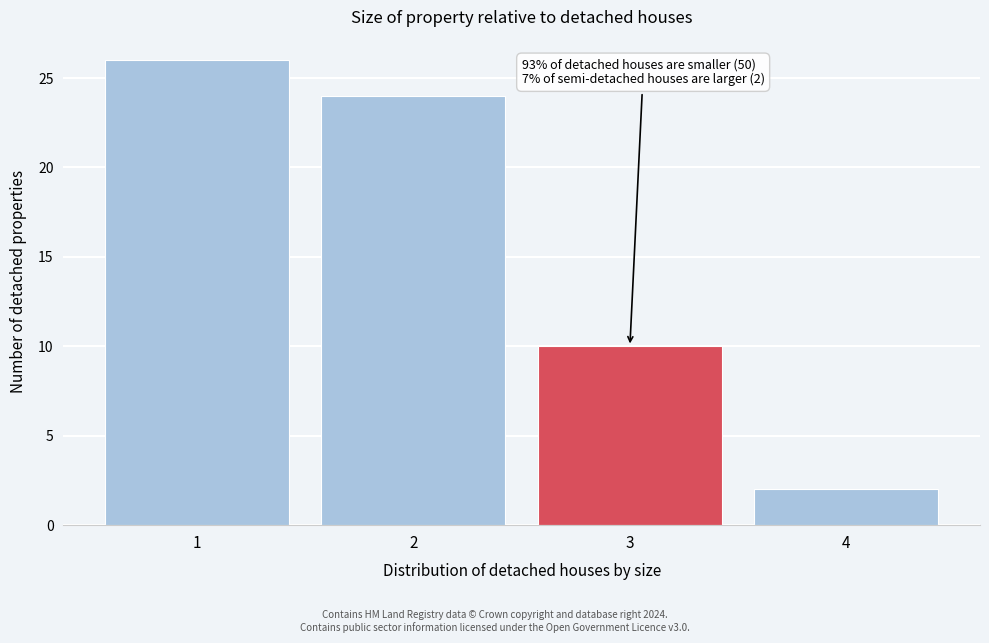

Over which range of the x-axis is the bar tallest?

0.5 to 1.5